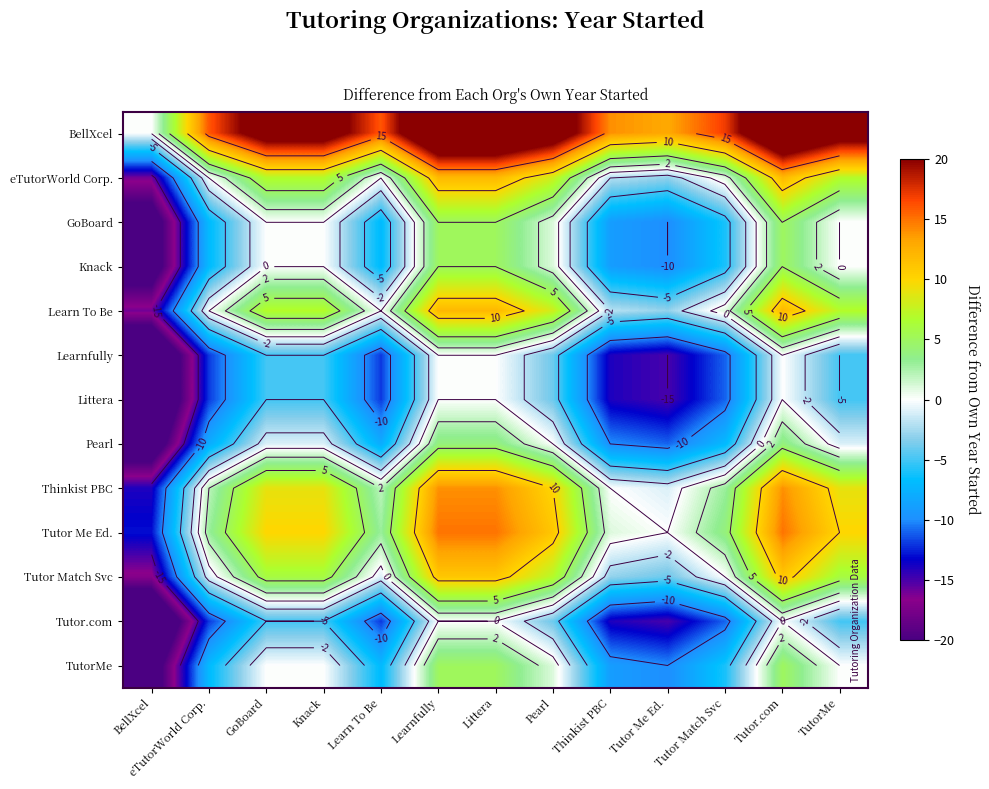

At which category does the chart reach its minimum across all series?

BellXcel